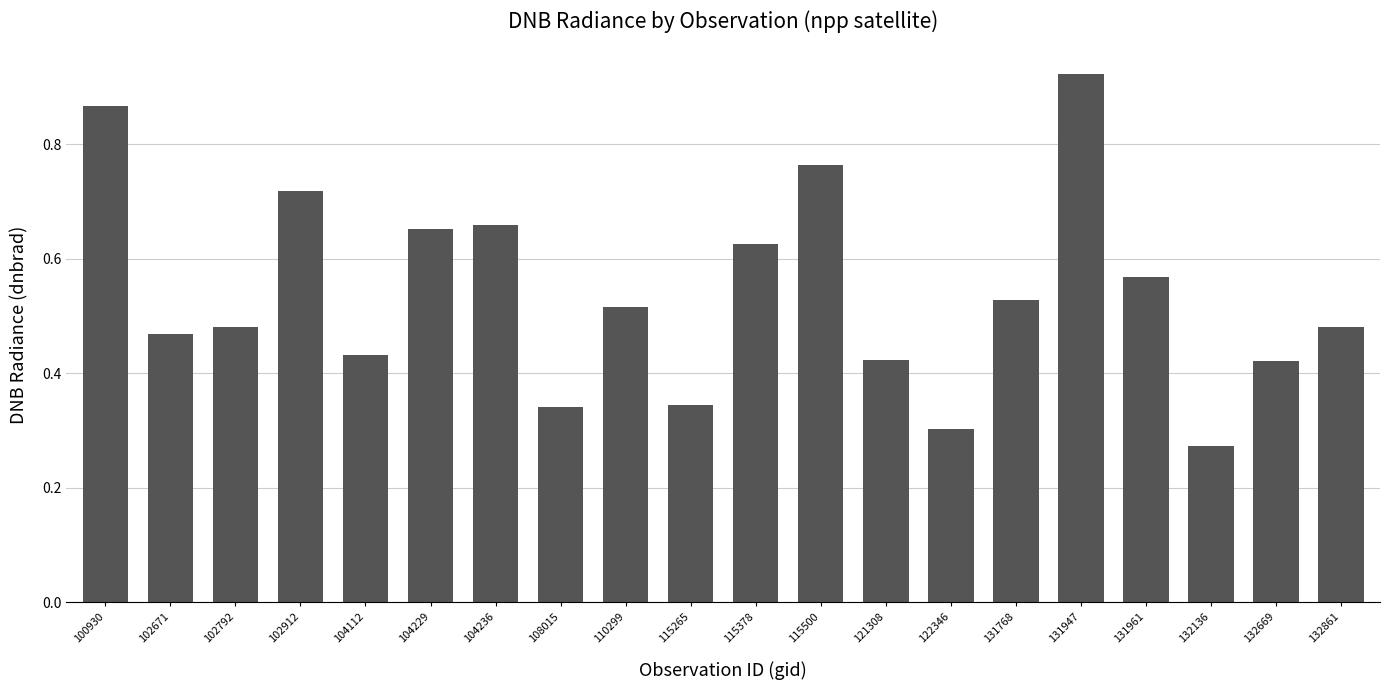

The chart shows a value of 0.1 at 132861. True or false?

False